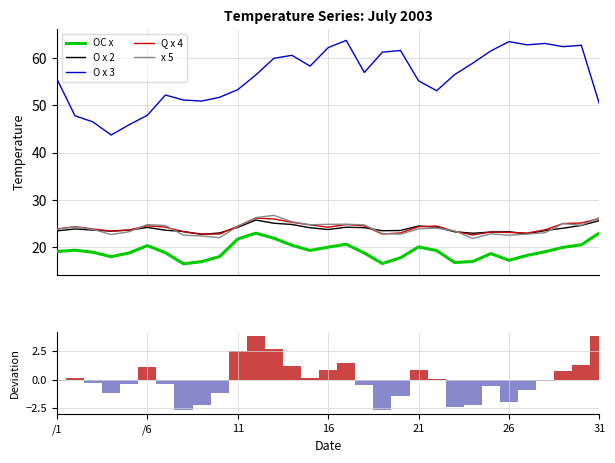

What is the label of the 8th bar from the right?

23